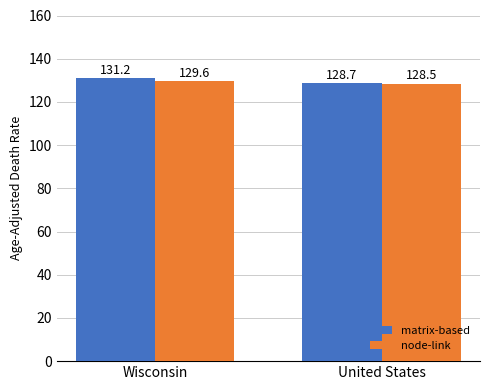

What is the value of the matrix-based bar at the 1st from the left?

131.2